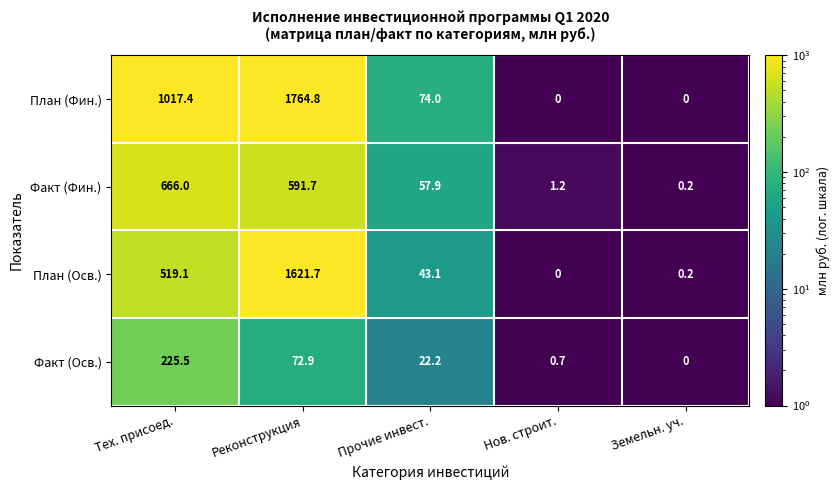

What is the sum of the Факт (Фин.) values at Тех. присоед. and Земельн. уч.?

666.2